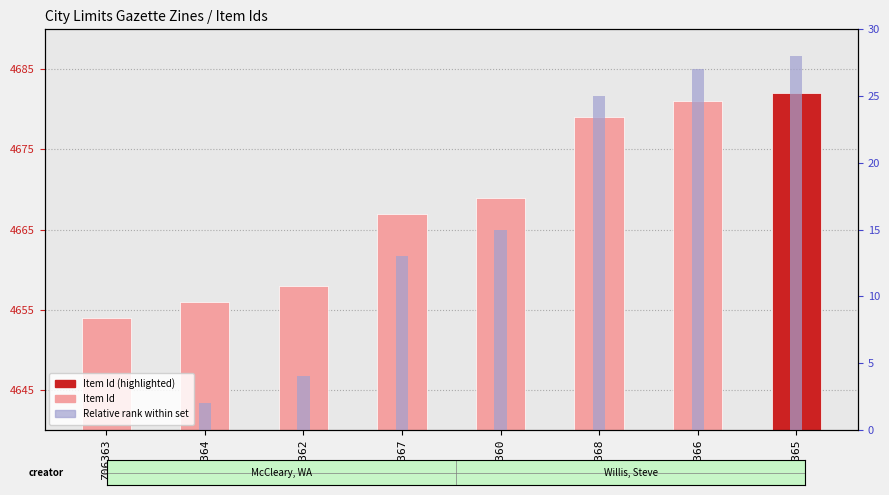

Reading left to right, what are all the values shown in this chart?

Item Id: Z06363=4654	Z06364=4656	Z06362=4658	Z06367=4667	Z06360=4669	Z06368=4679	Z06366=4681	Z06365=4682
Relative rank: Z06363=0	Z06364=2	Z06362=4	Z06367=13	Z06360=15	Z06368=25	Z06366=27	Z06365=28